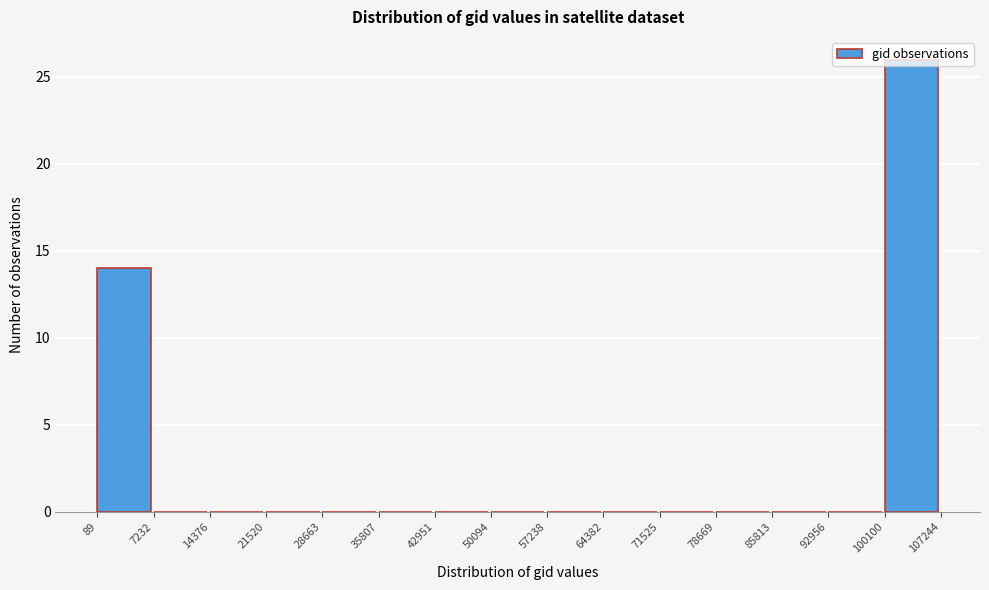

Over which range of the x-axis is the bar tallest?

100100 to 107244